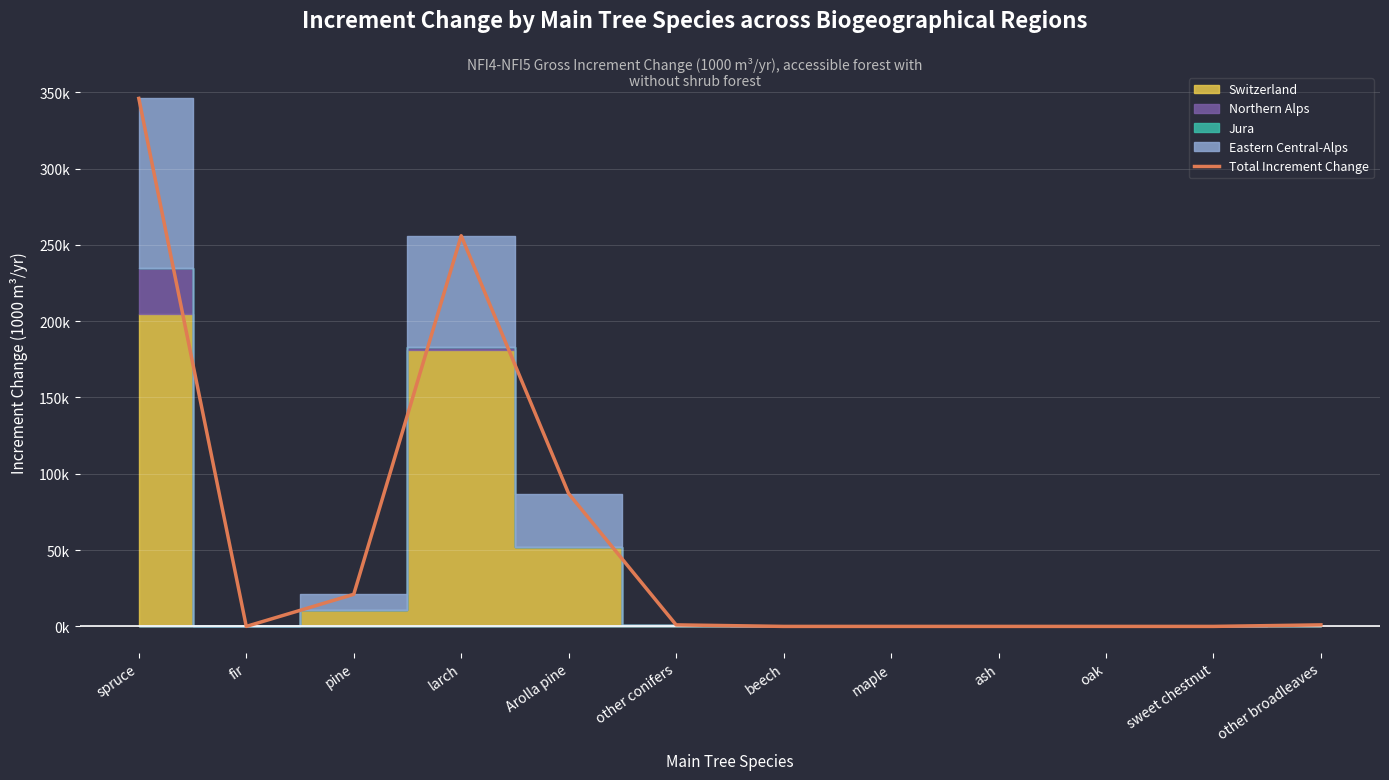

The value at maple is 121. True or false?

False